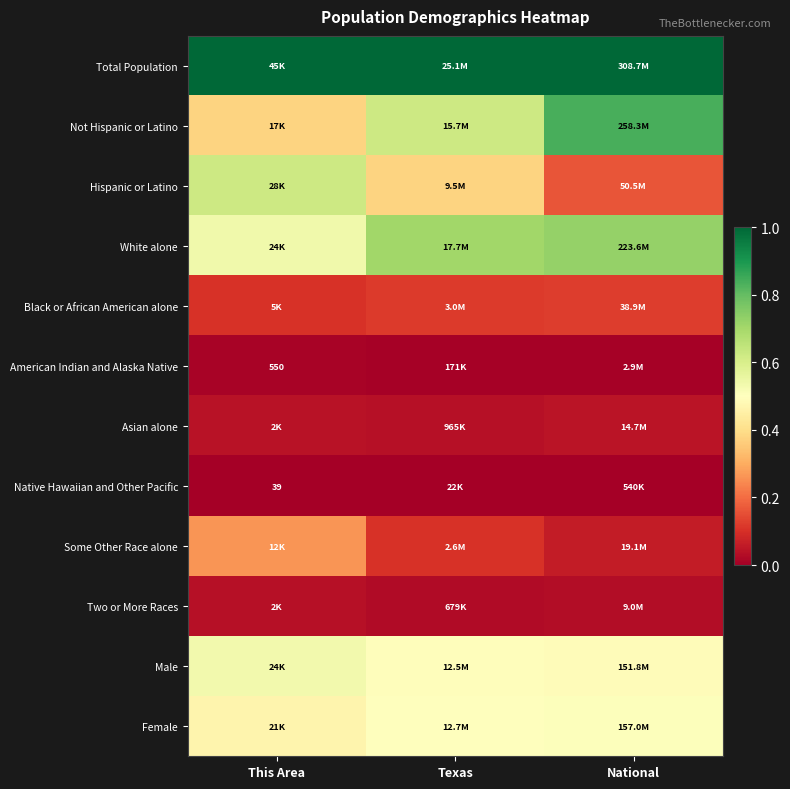

What is the maximum value for Hispanic or Latino?

0.6